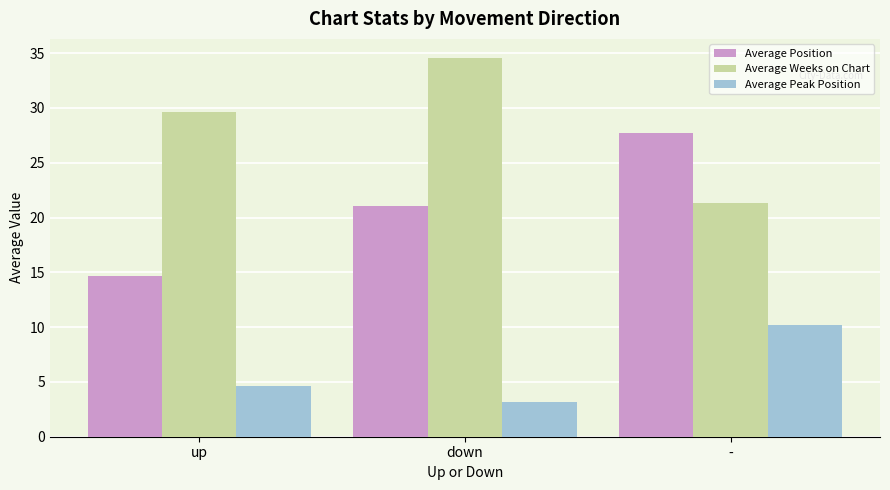

The value of Average Weeks on Chart at - is 21.4. True or false?

True